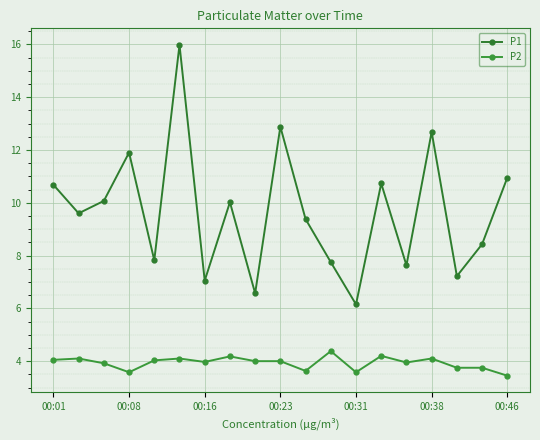

True or false: P1 and P2 intersect in this chart.

False